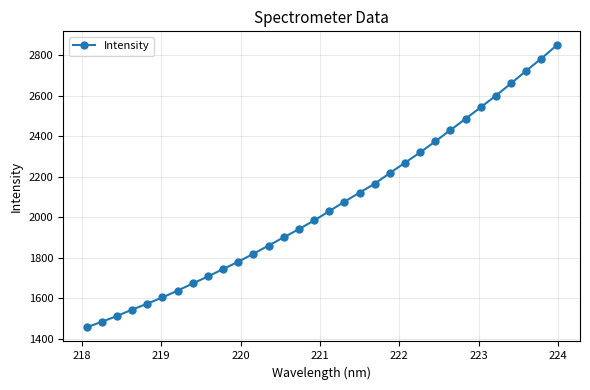

What is the value of the 16th point from the left?

1983.9